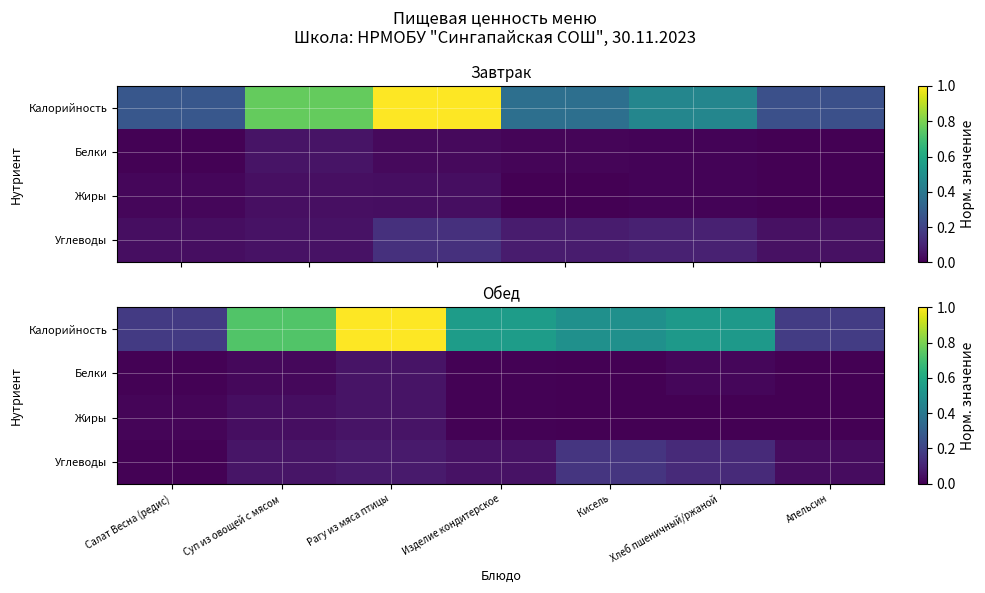

Is the value of Белки at Апельсин greater than the value of Жиры at Апельсин?

Yes